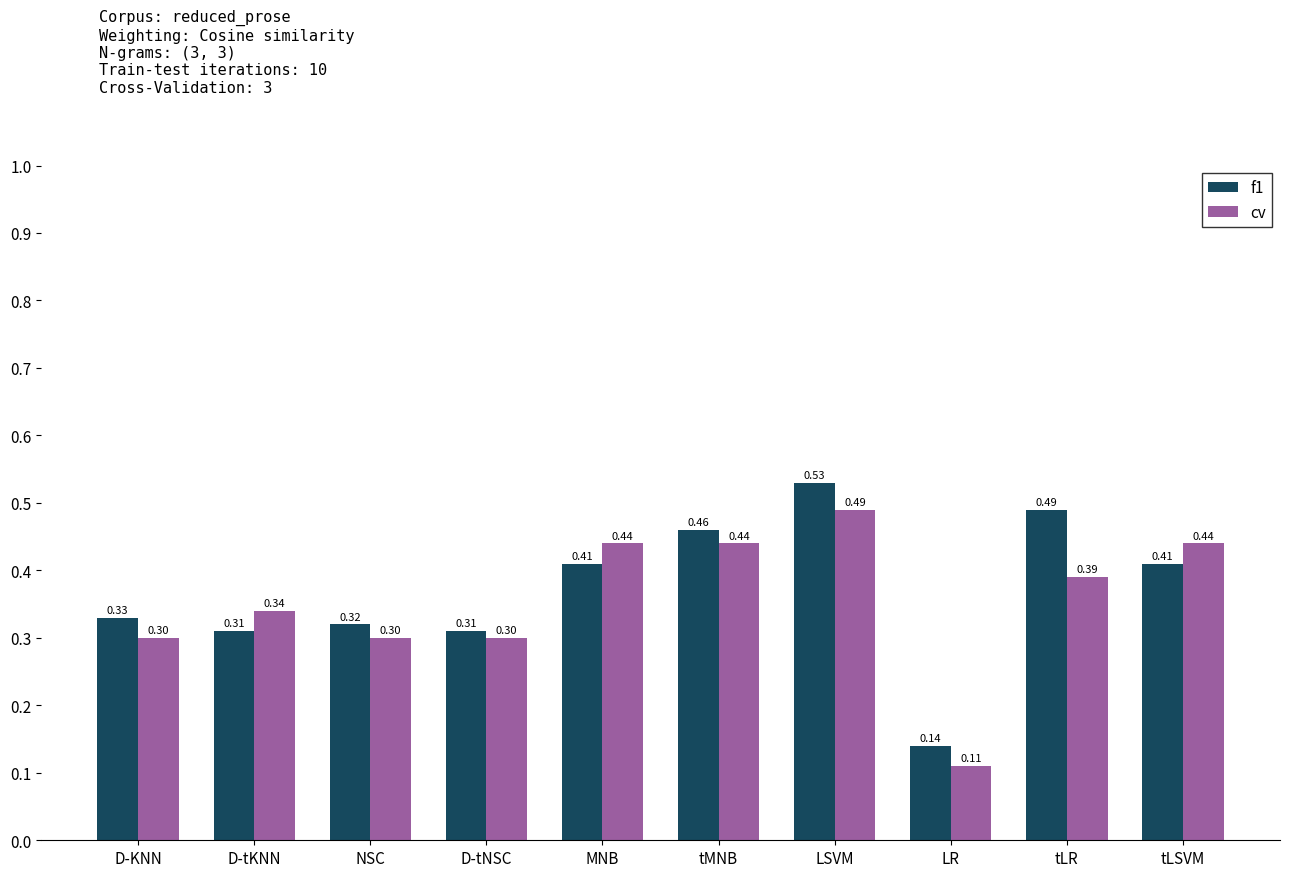

What is the label of the 8th bar from the left?

LR